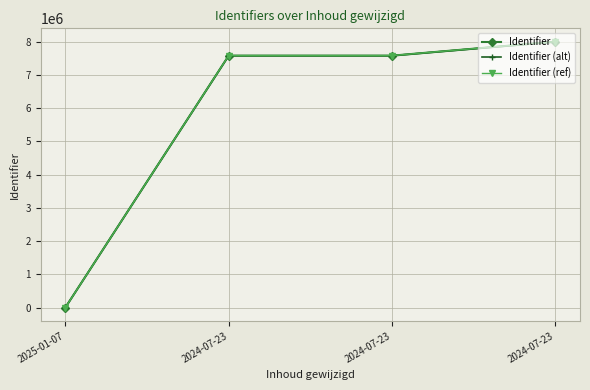

How many distinct data groups are displayed?

3